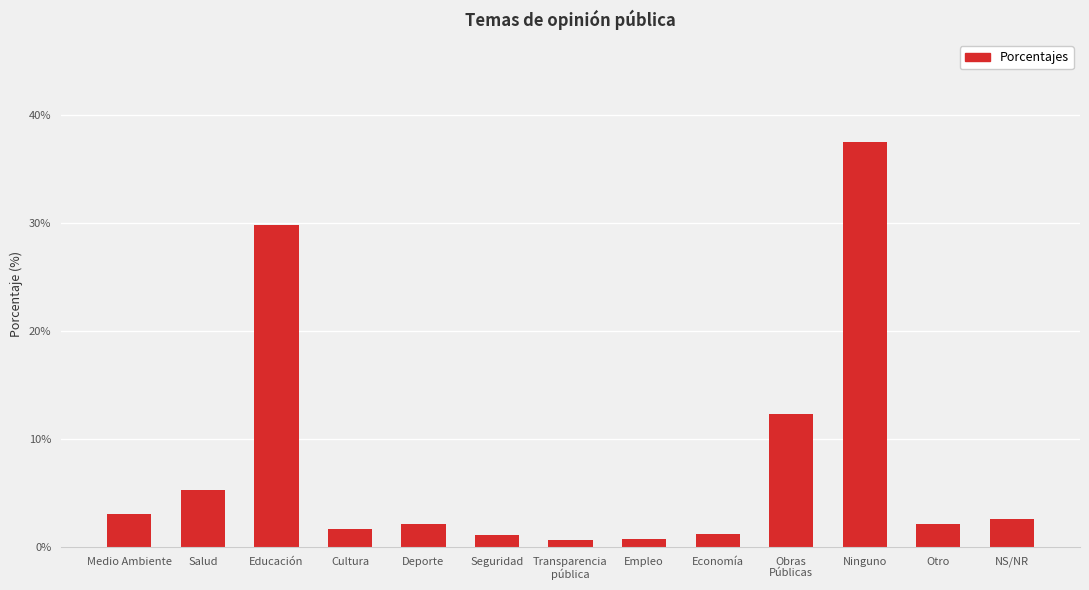

What is the label of the 2nd bar from the right?

Otro